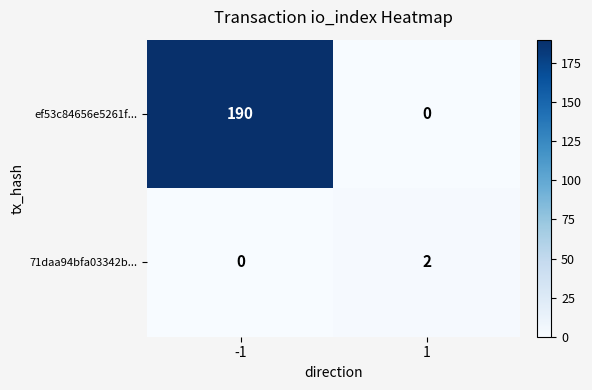

Which series changed the most between -1 and 1?

ef53c84656e5261f...